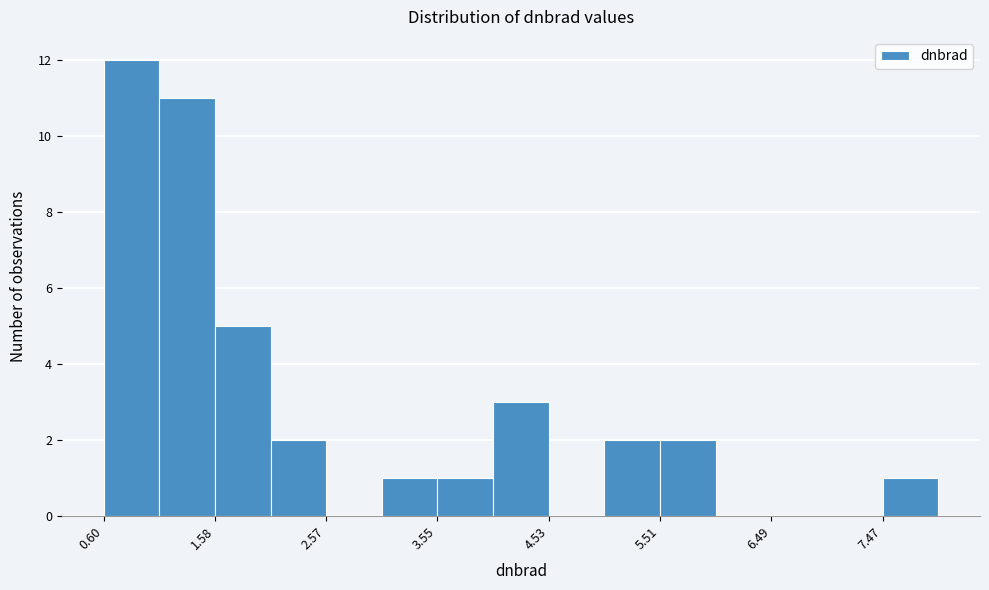

What is the height of the bar covering 1.6 to 2.1 on the x-axis? Neither the bar edges nor the heights are printed on the chart, so give them approximately, as read against the axes.

5